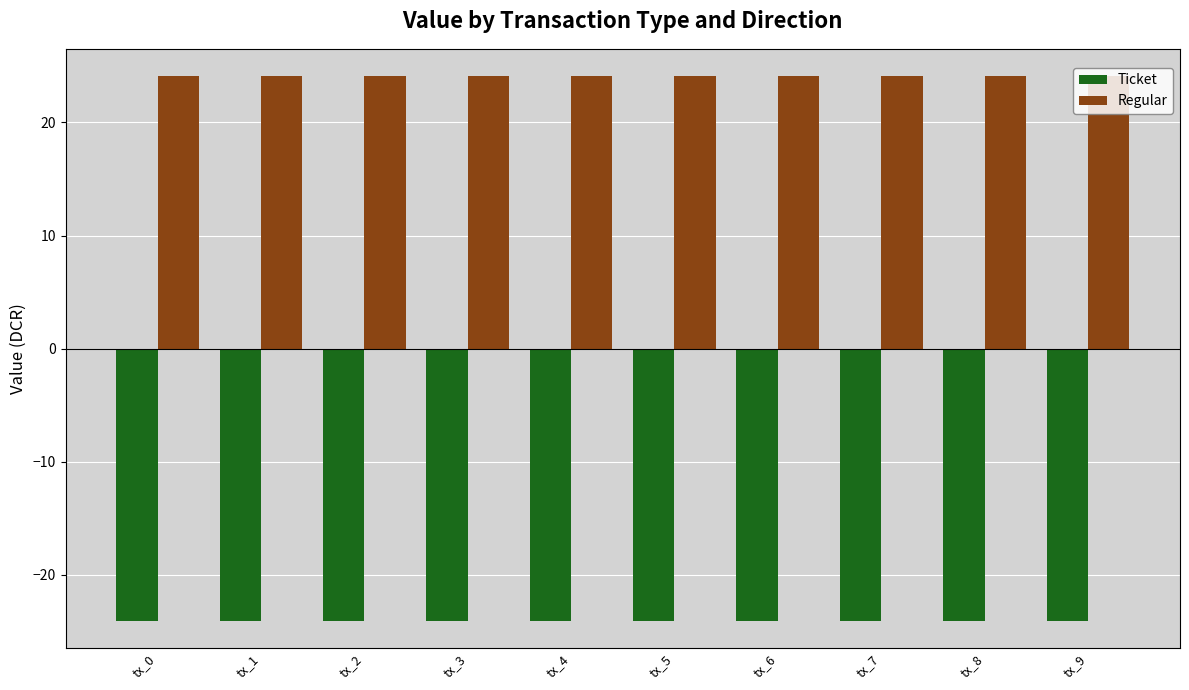

What is the maximum value for Ticket?

-24.1